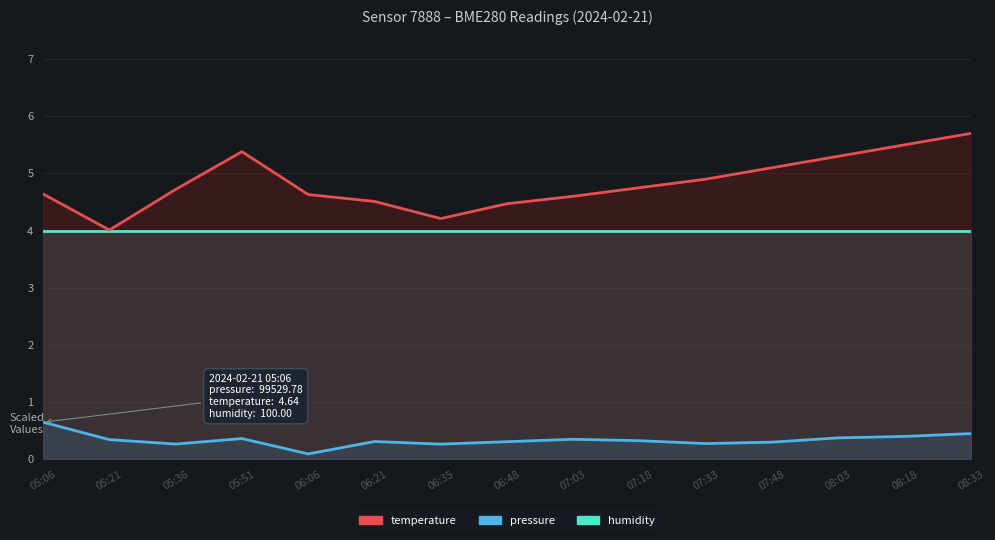

Reading right to left, transcribe all the data shown in this chart.

pressure: 0.5	0.4	0.4	0.3	0.3	0.3	0.3	0.3	0.3	0.3	0.1	0.4	0.3	0.3	0.6
humidity: 4.0	4.0	4.0	4.0	4.0	4.0	4.0	4.0	4.0	4.0	4.0	4.0	4.0	4.0	4.0
temperature: 5.7	5.5	5.3	5.1	4.9	4.8	4.6	4.5	4.2	4.5	4.6	5.4	4.7	4.0	4.6